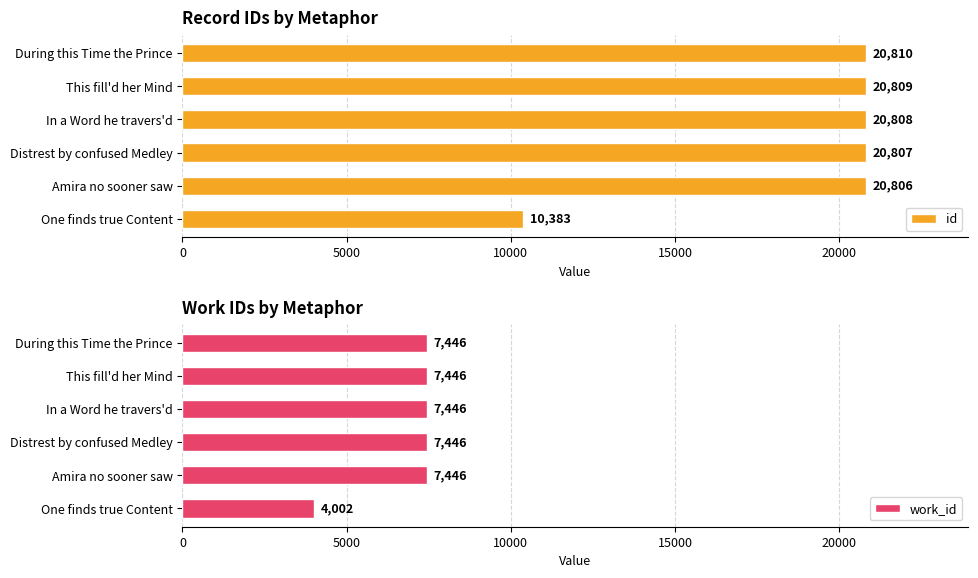

What is the difference between the id values at One finds true Content and In a Word he travers'd?

10425